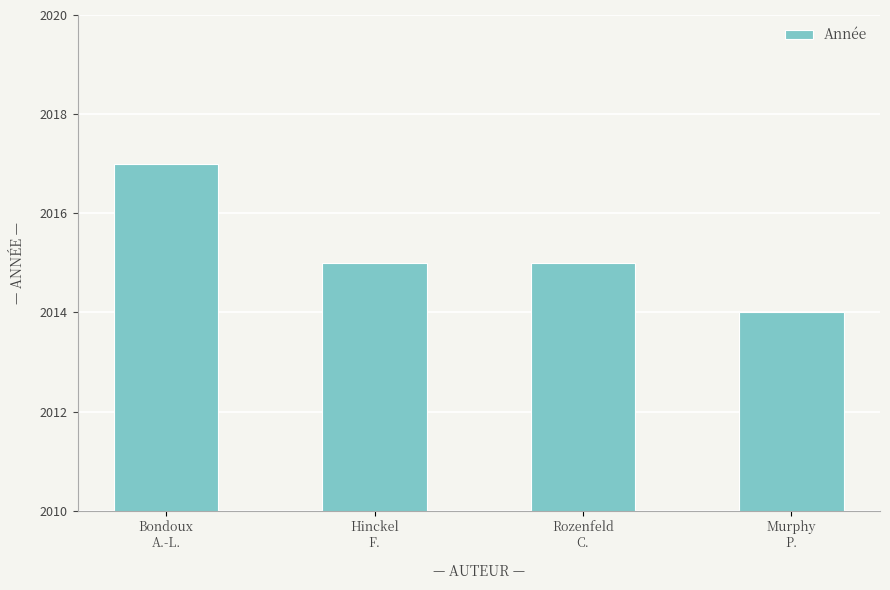

What position from the right is Bondoux
A.-L.?

4